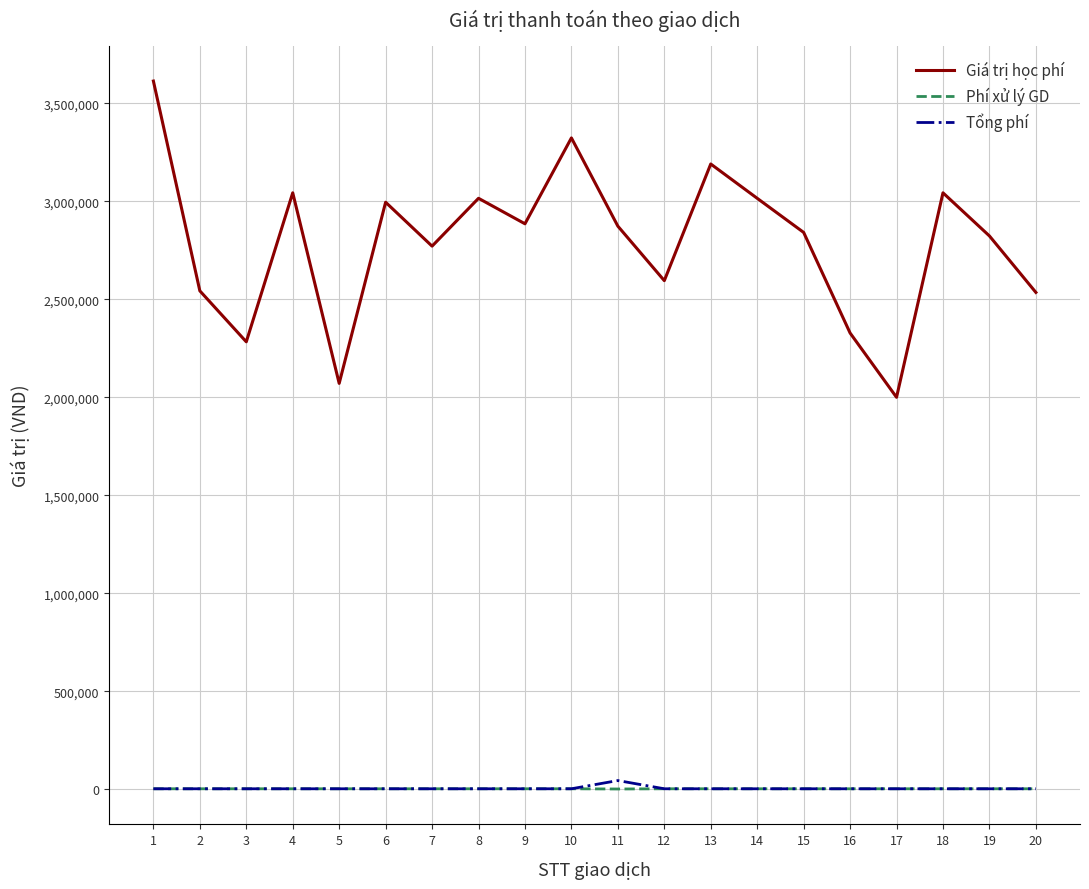

Which series has the widest spread of values?

Giá trị học phí